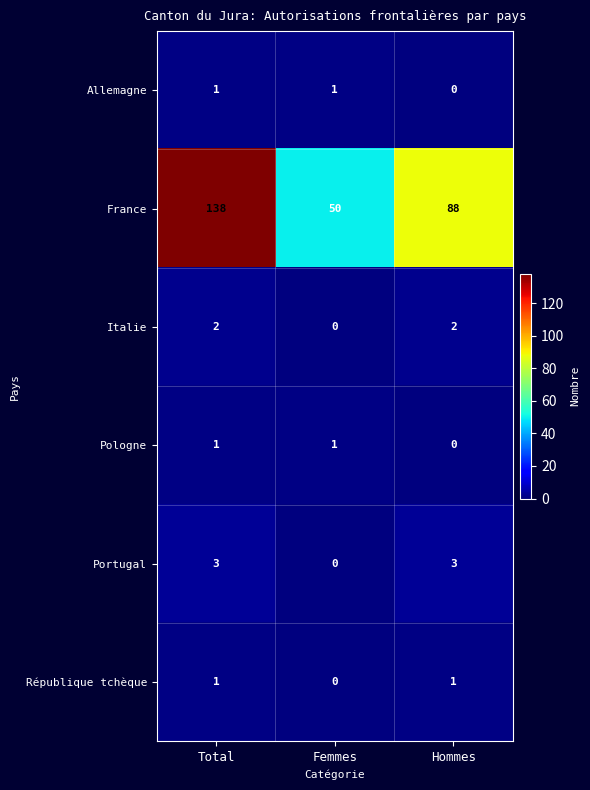

Which category has the highest value across all series?

Total